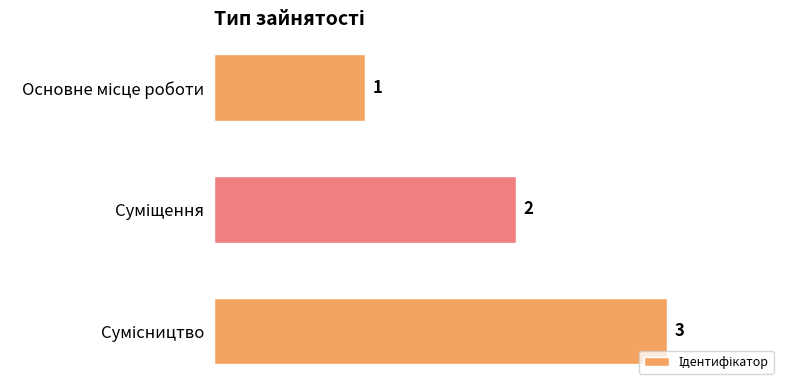

What is the minimum value shown in the chart?

1